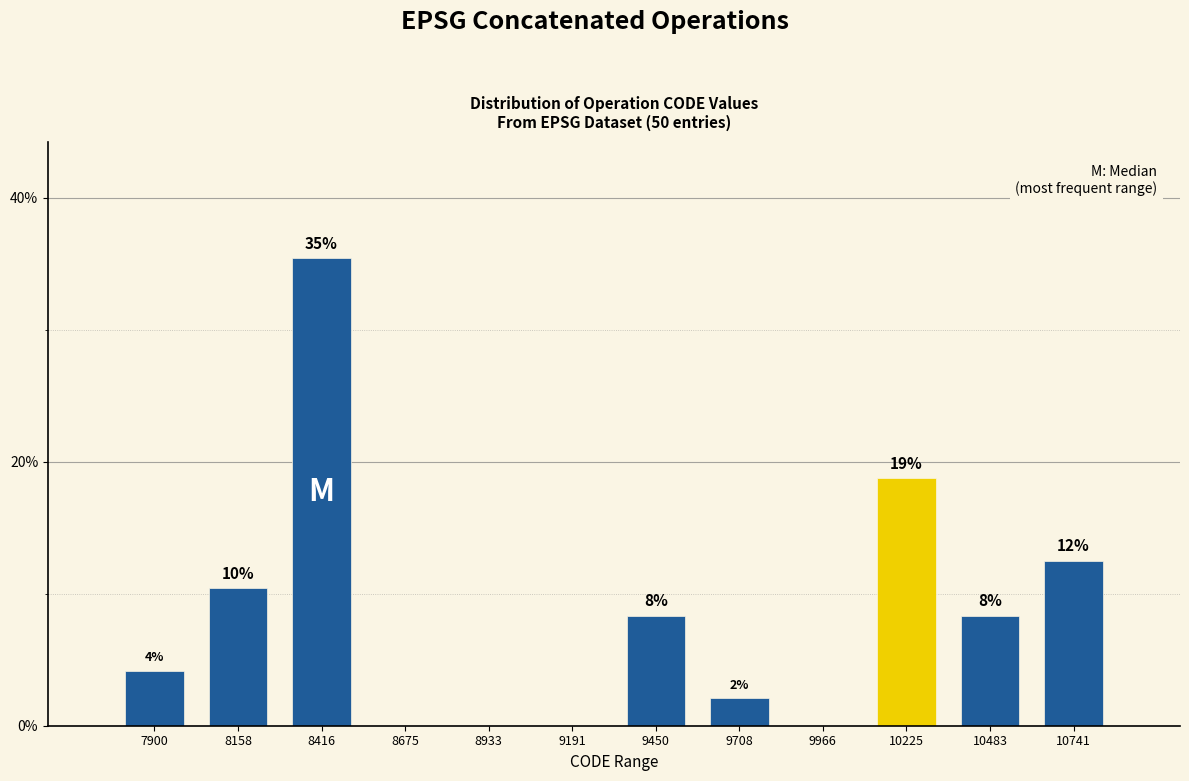

Are the bars horizontal?

No